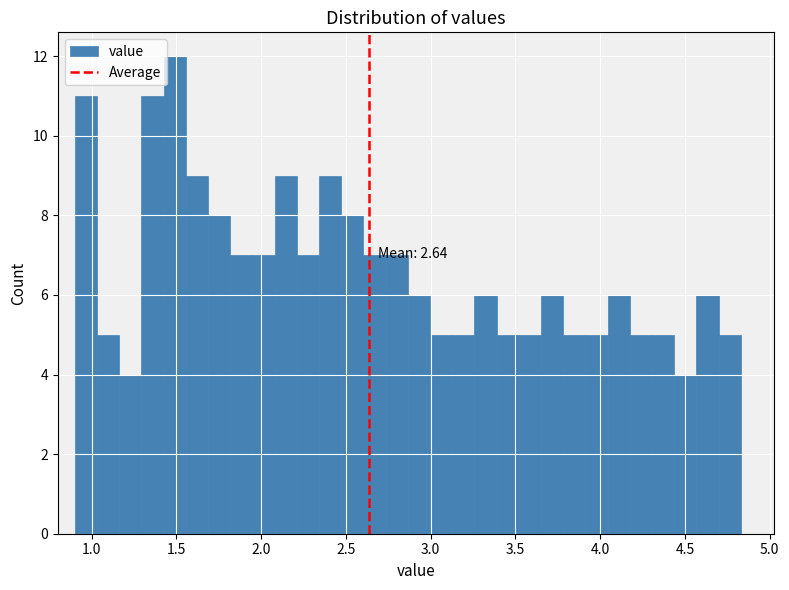

Around what value on the x-axis is the tallest bar? Give the approximate position of its centre, as read against the axis.

1.50